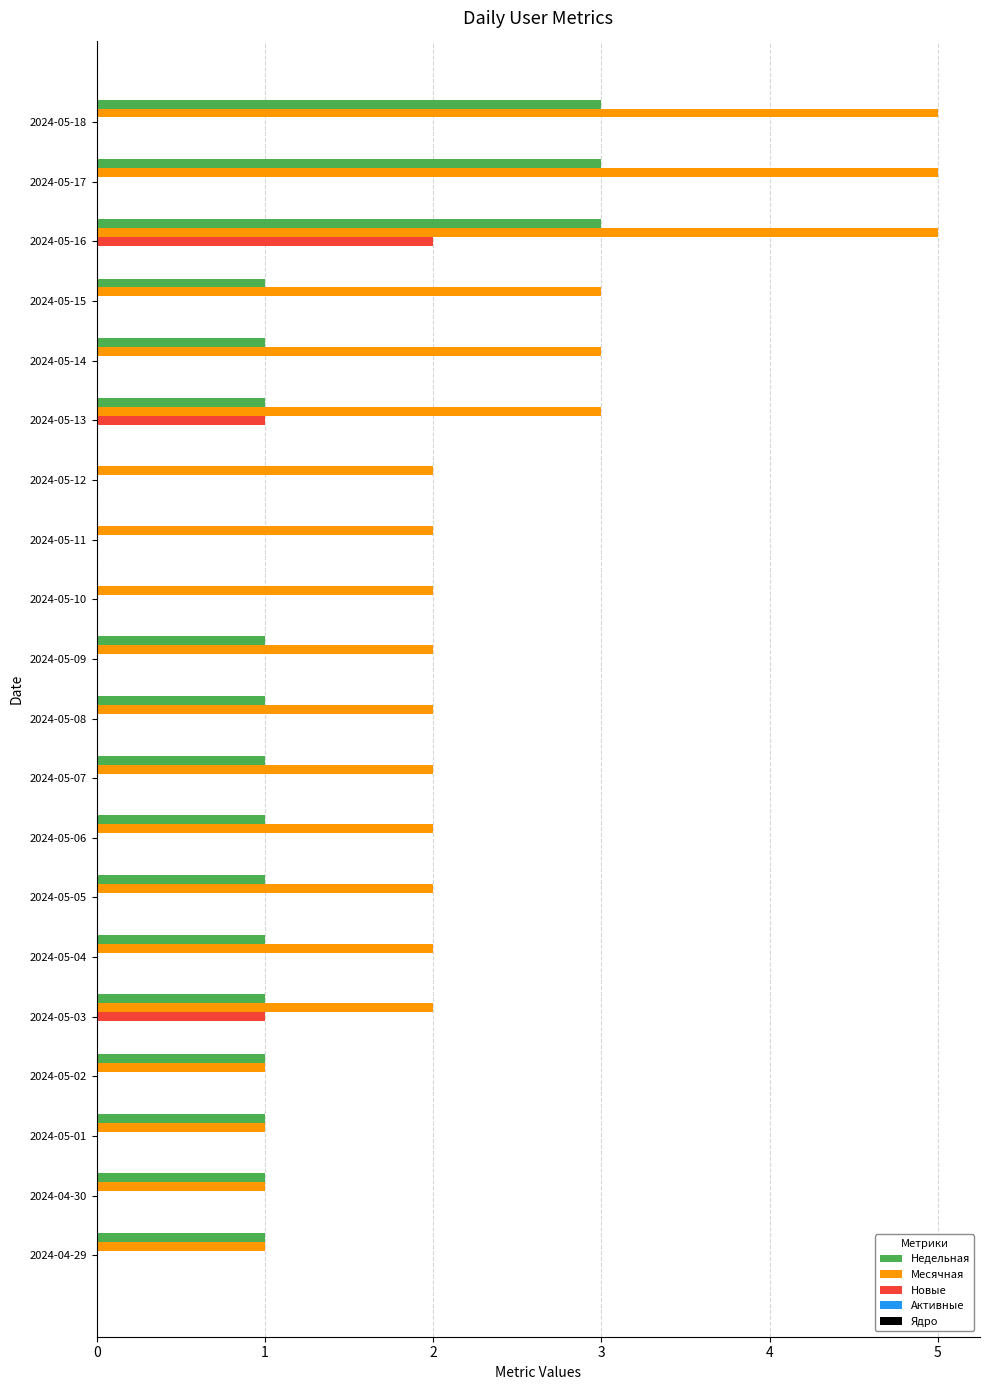

The Новые series shows 0 at 2024-05-07. True or false?

True